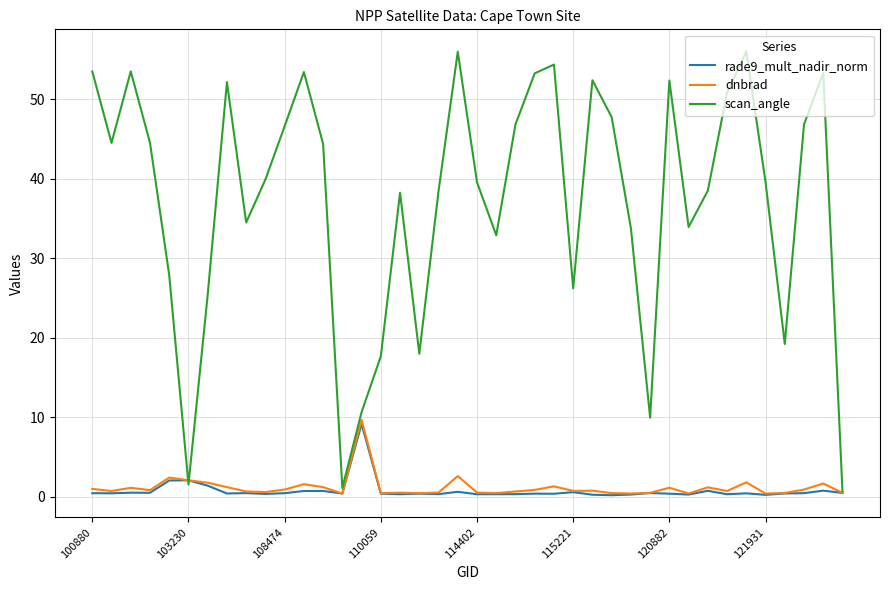

List the series in order of their peak value, lowest first.

rade9_mult_nadir_norm, dnbrad, scan_angle